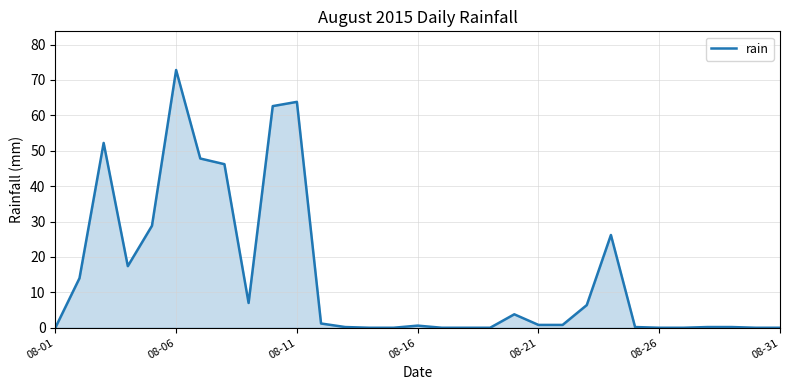

What is the greatest value displayed?

72.8